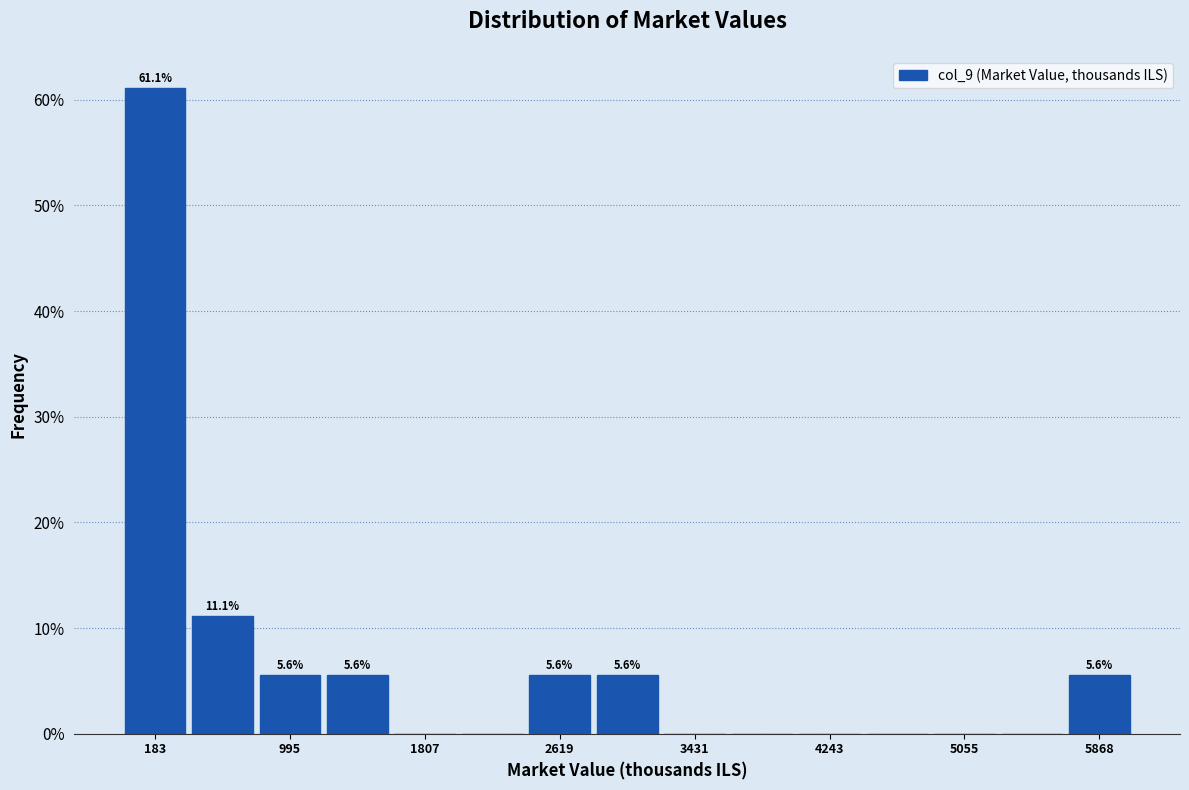

Over which range of the x-axis is the bar tallest?

0 to 400